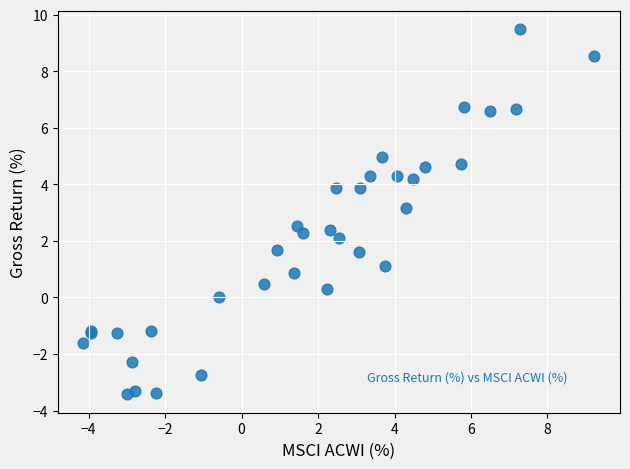

What Y value in the scatter plot is closest to 3?

3.2